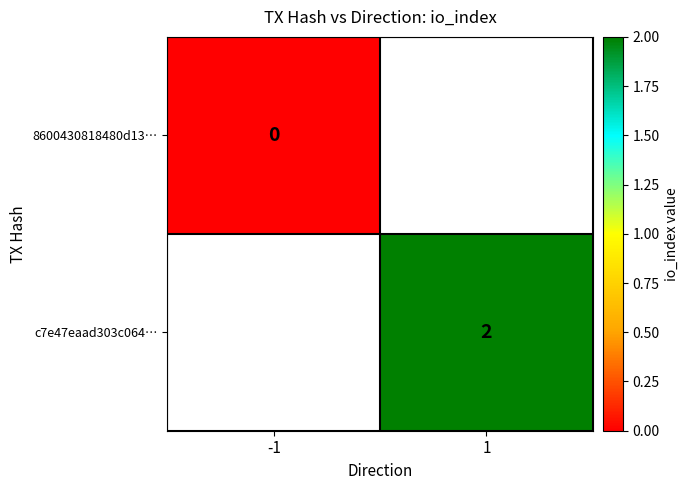

The value of c7e47eaad303c064… at 1 is 1. True or false?

False